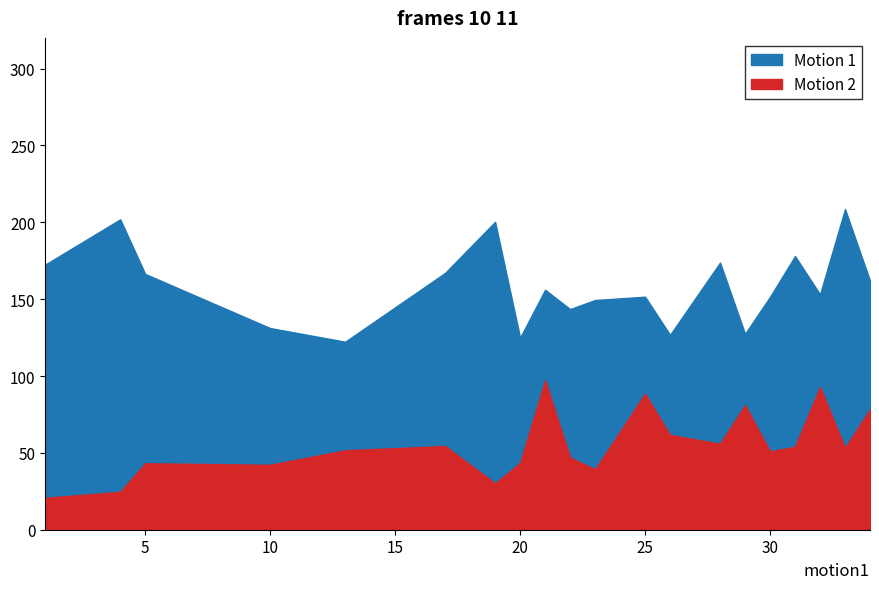

True or false: y.proj has more than 2 interior local peaks.

True